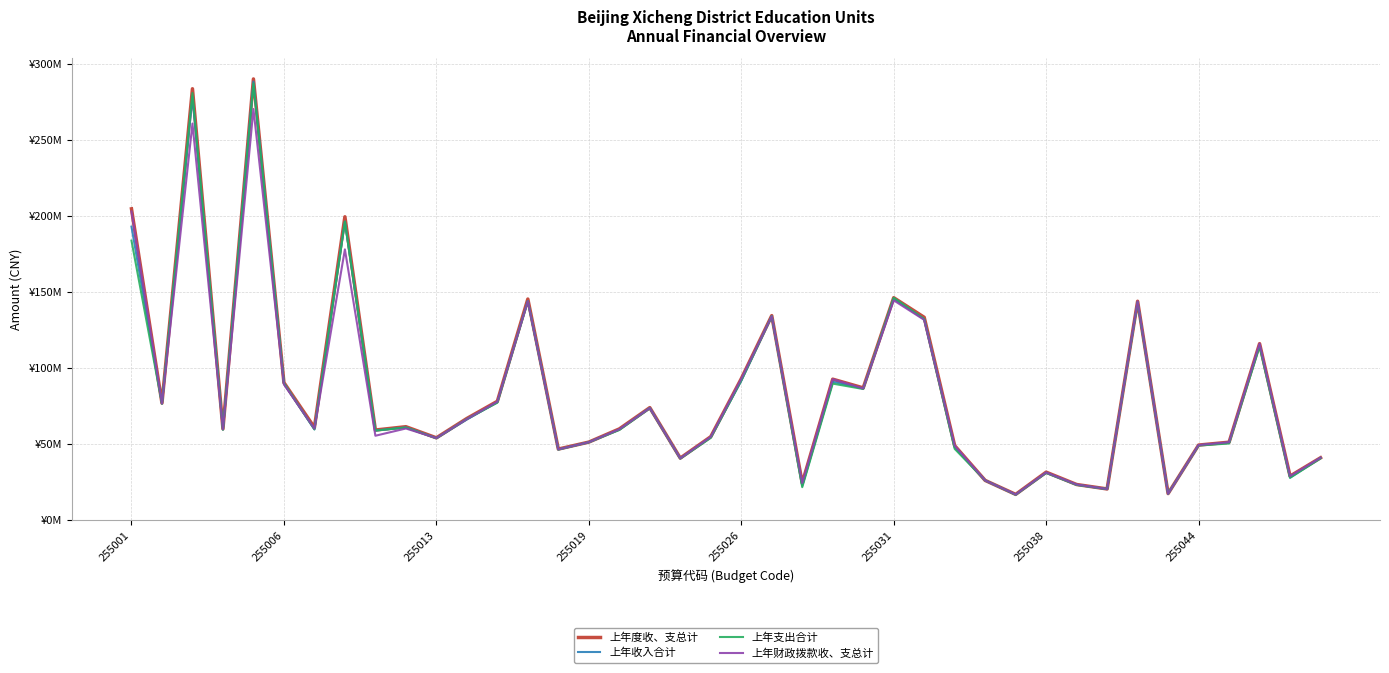

What is the maximum value shown in the chart?

290214790.7